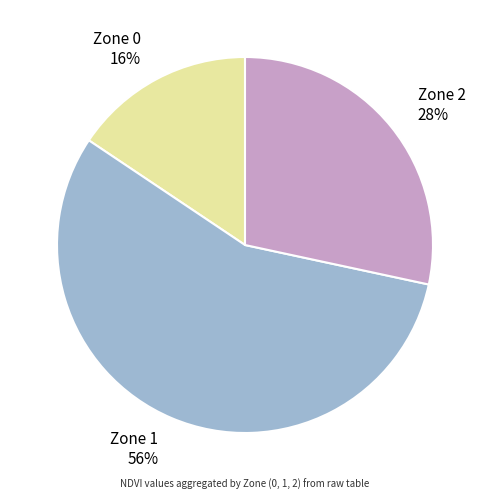

Does any single category account for the majority?

Yes